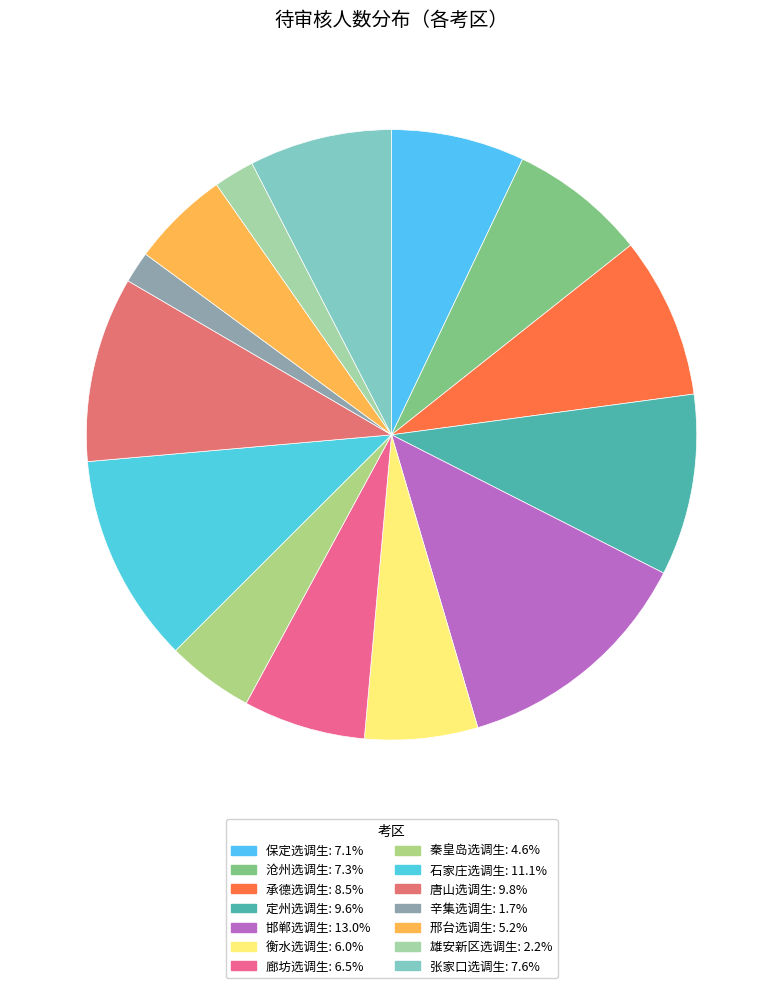

To the nearest percent, what percentage of the pie is 张家口选调生?

8%